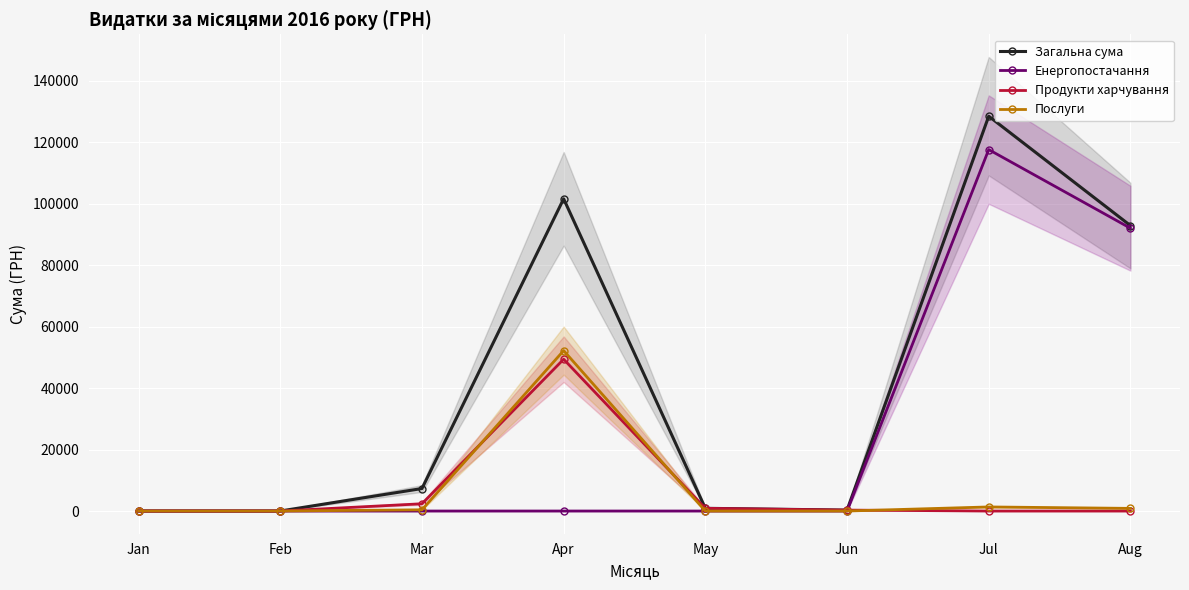

Where is Послуги nearest to the value 26089?

Jul